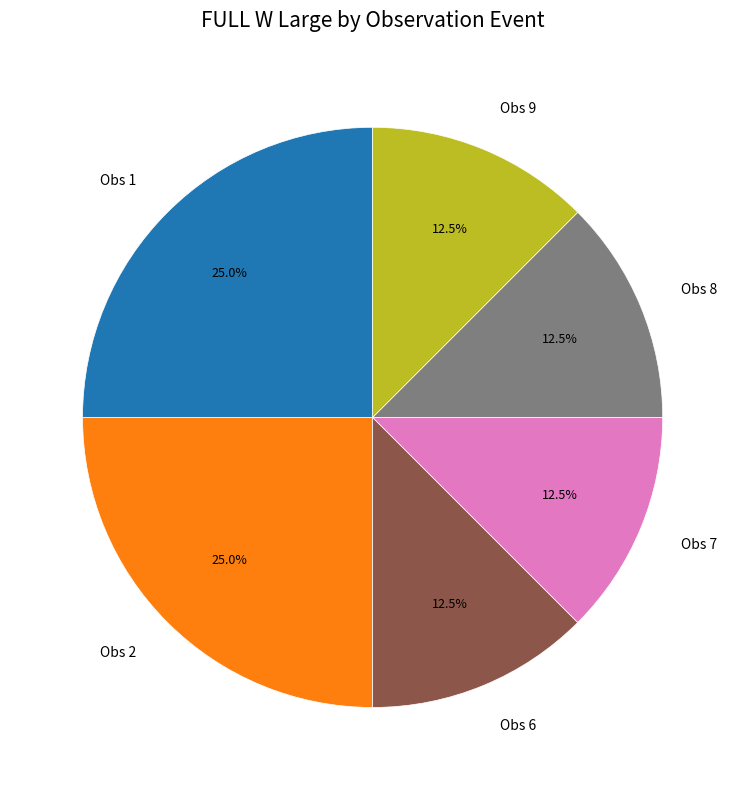

Does any single category account for the majority?

No